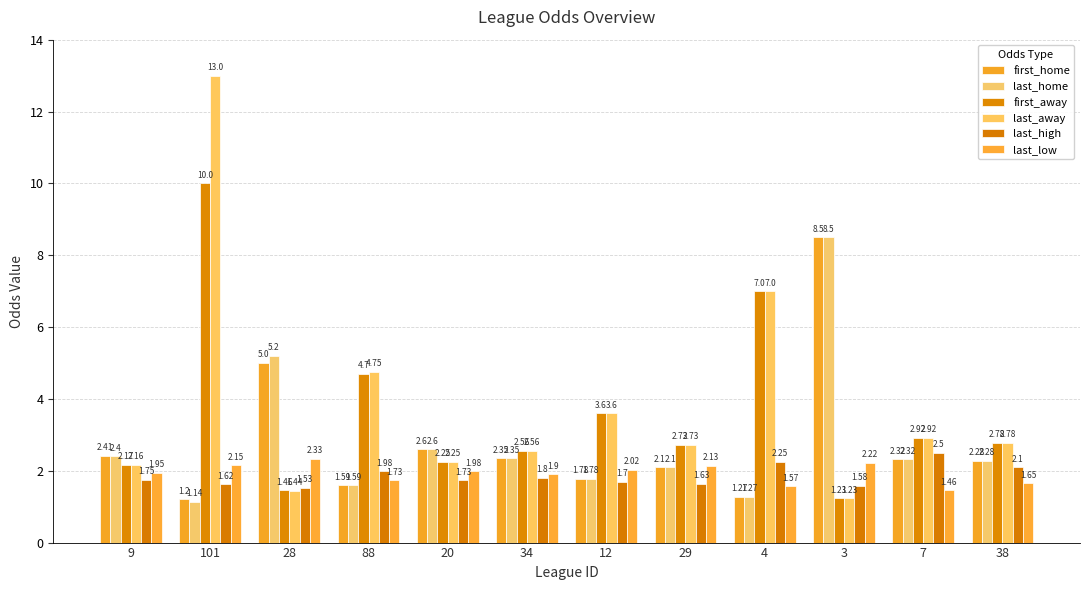

How many bars are there in each group?

6